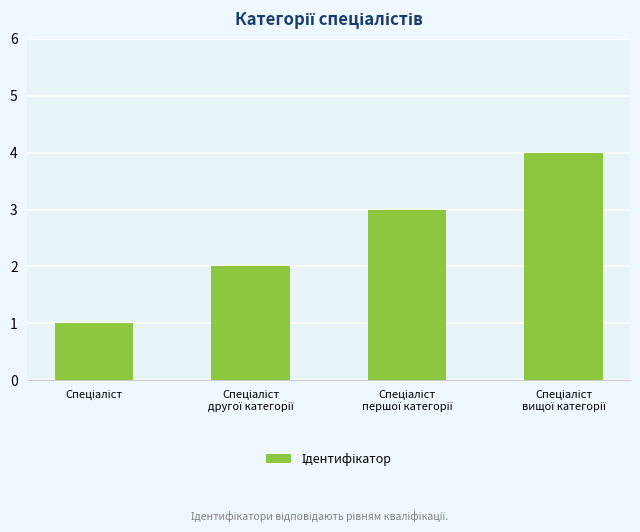

What is the maximum value shown in the chart?

4